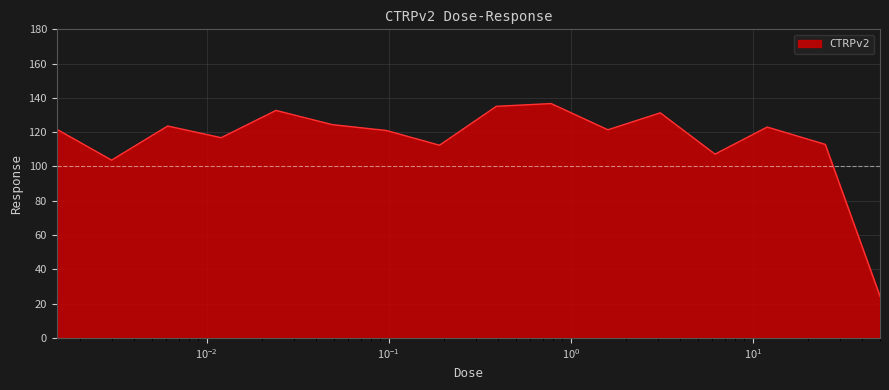

What is the maximum value shown in the chart?

136.7